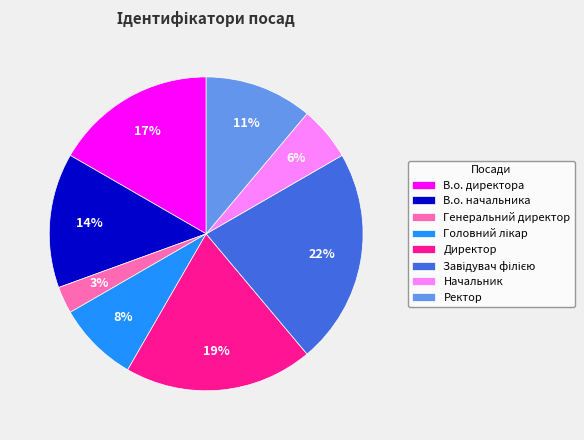

Which category has the smallest portion of the pie?

Генеральний директор